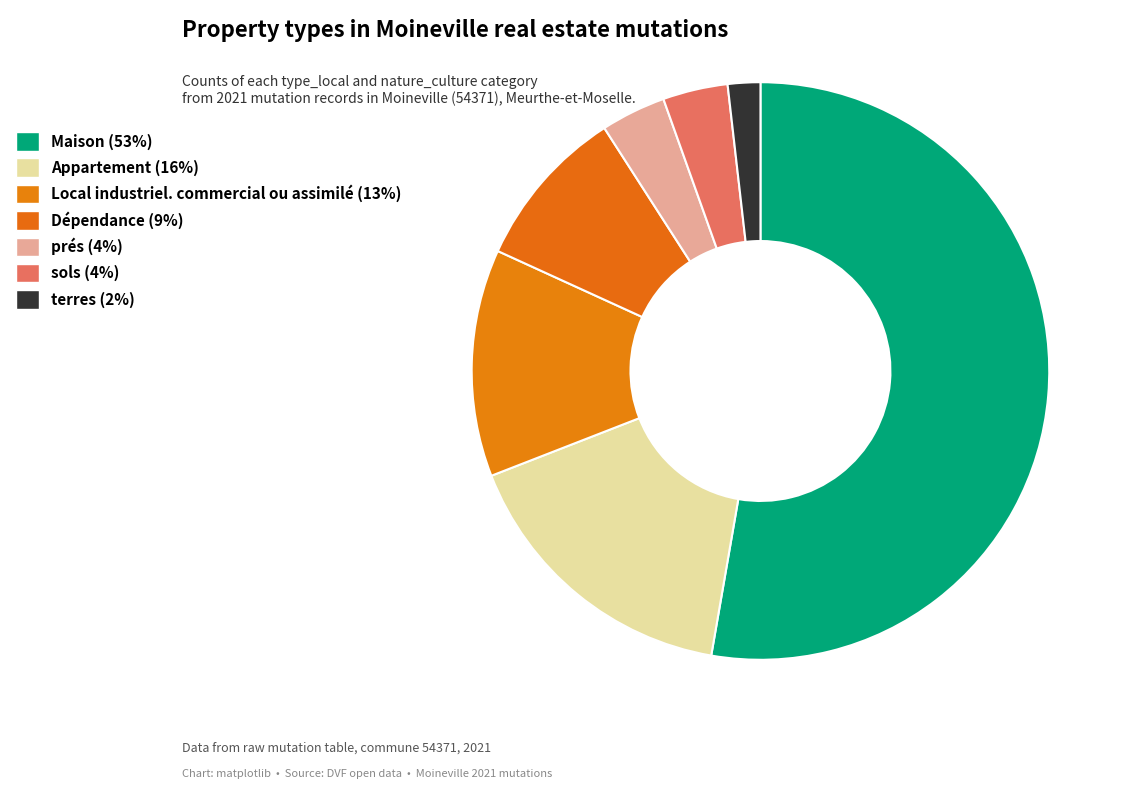

Count the number of slices in the pie.

7